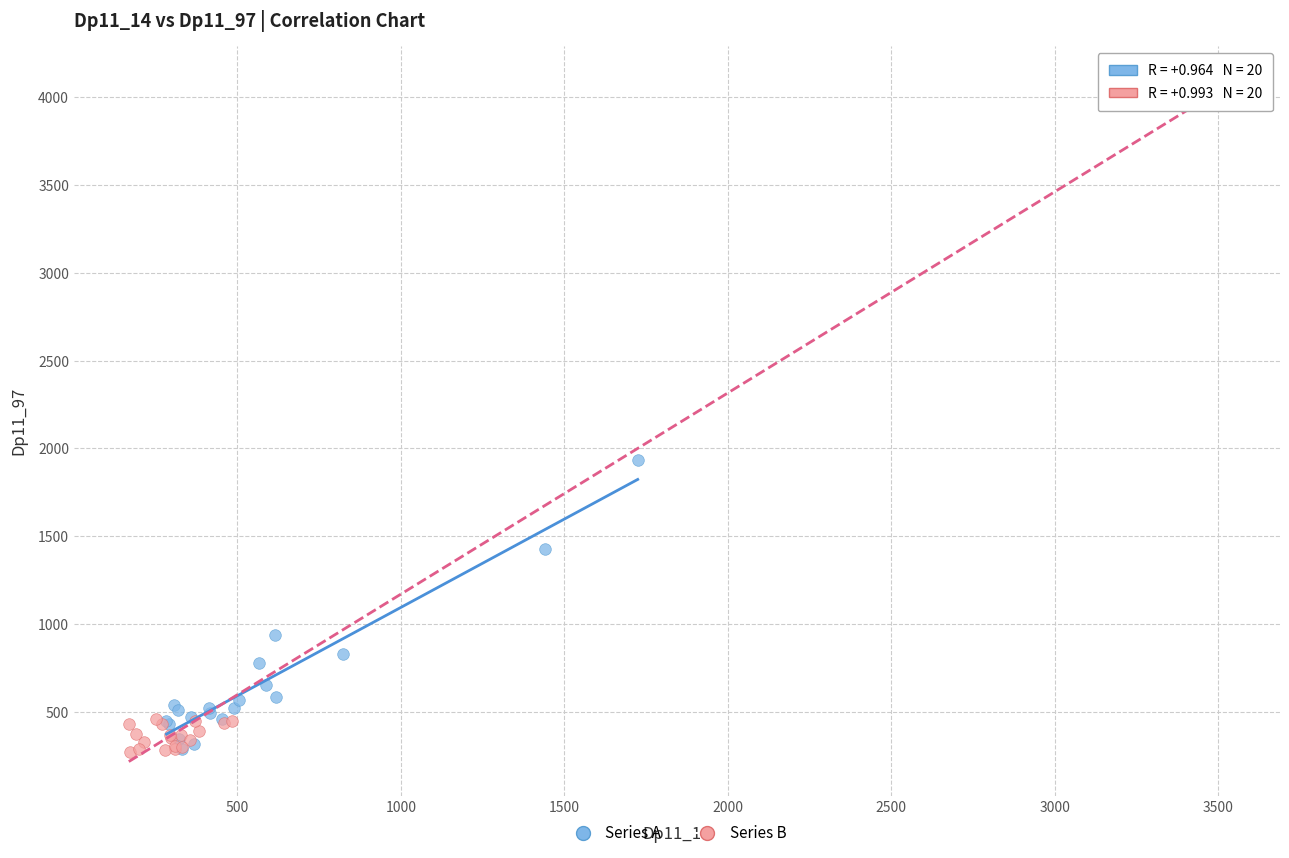

Which series has the largest Y range (max minus min)?

Series B